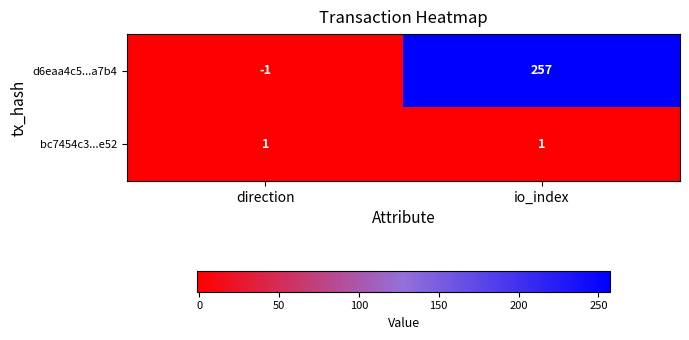

What is the sum of the d6eaa4c5...a7b4 values at direction and io_index?

256